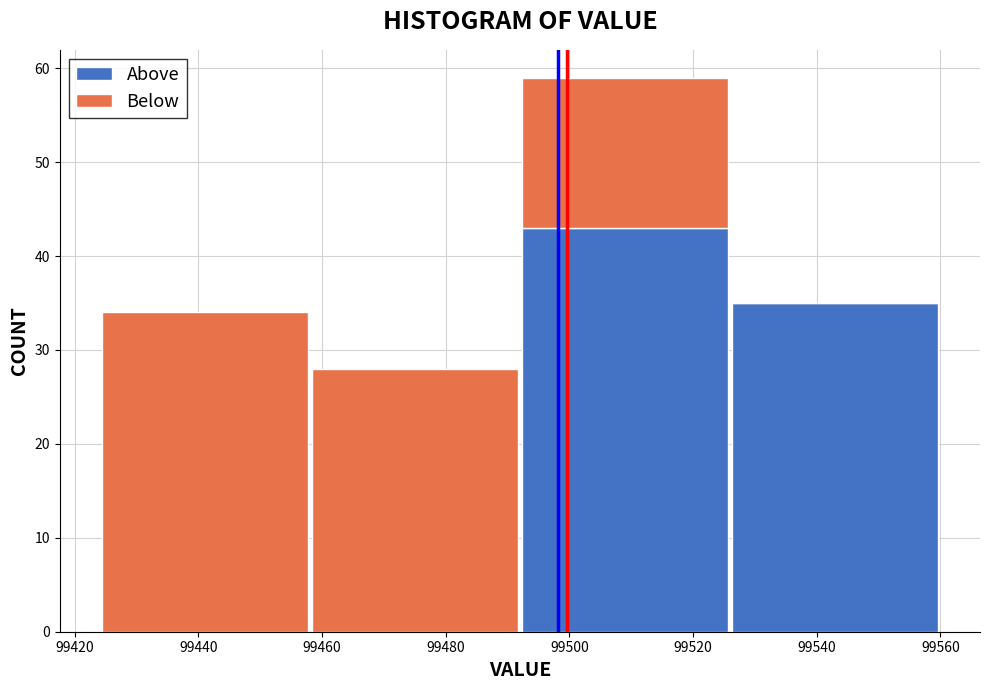

Reading left to right, transcribe this chart: for each stacked bar, give the range it covers on the x-axis and its total height. The values are not printed on the chart, so give them approximately, as read against the axis.

99424 to 99458: 34
99458 to 99492: 28
99492 to 99526: 59
99526 to 99560: 35